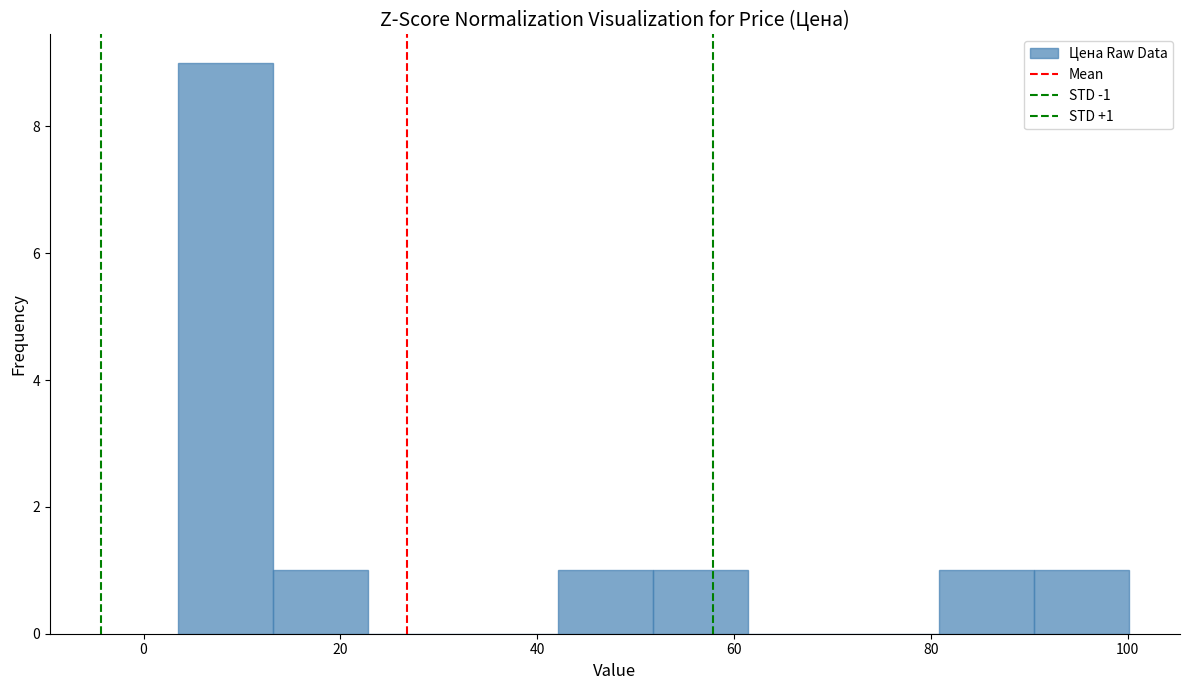

Which range on the x-axis has the tallest bar?

4 to 14